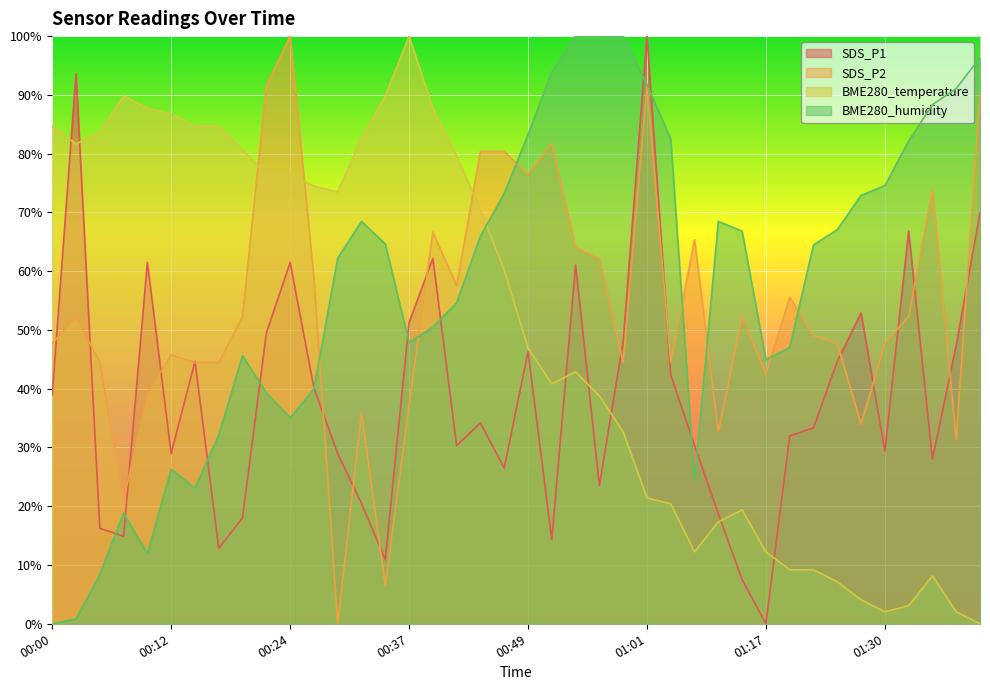

What position from the right is 00:07?

37